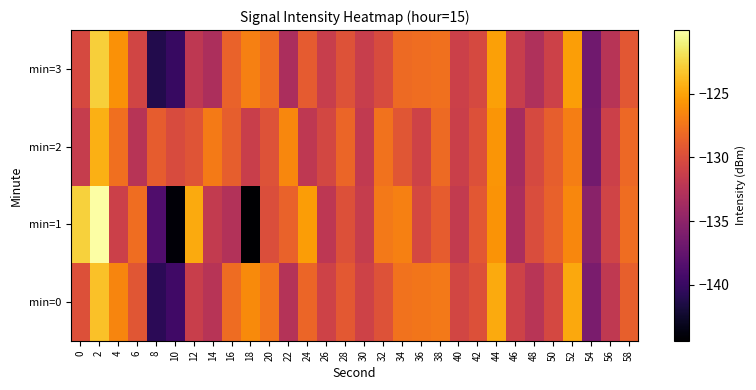

At which category is the sum across all series the highest?

2